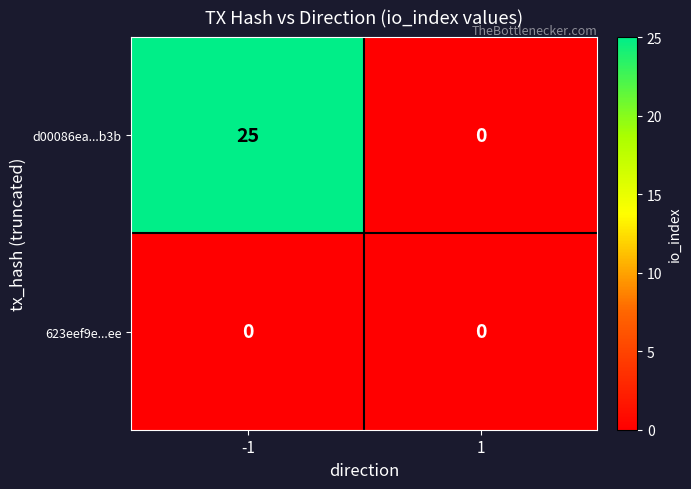

What is the sum of all d00086ea...b3b values?

25